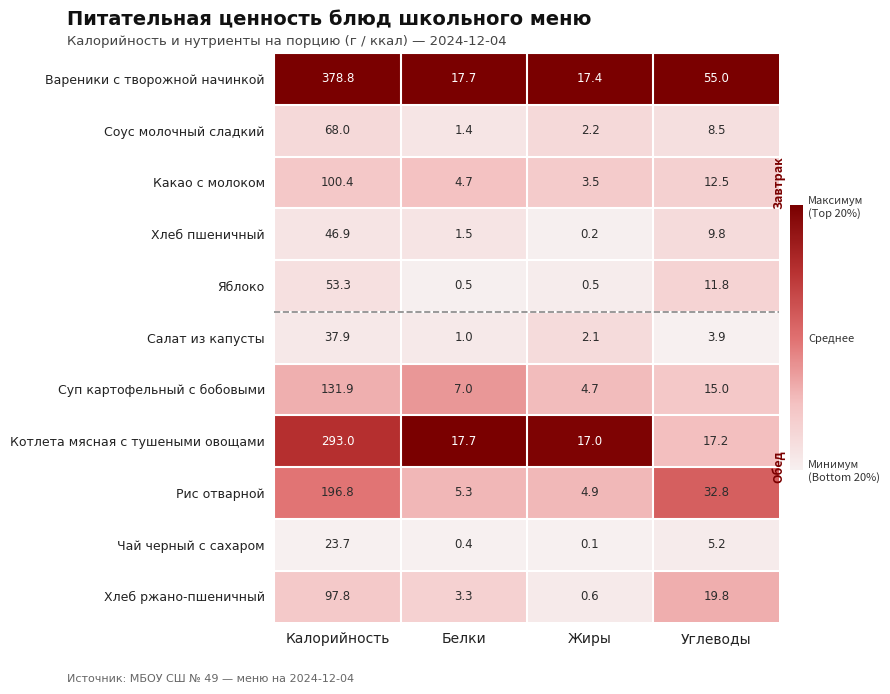

What is the lowest value of the Рис отварной series?

4.9